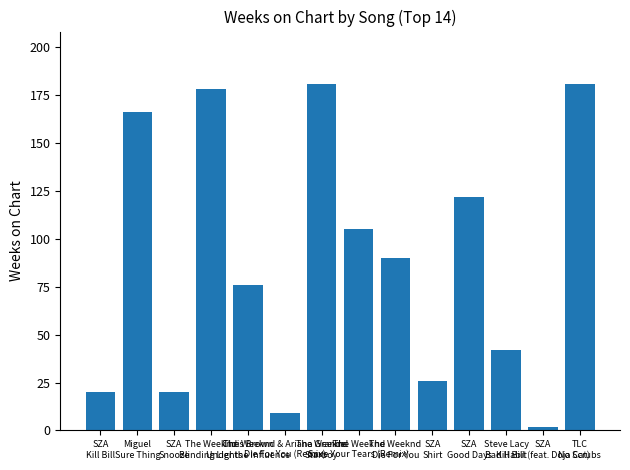

At which label does the data first exceed 90?

Miguel
Sure Thing